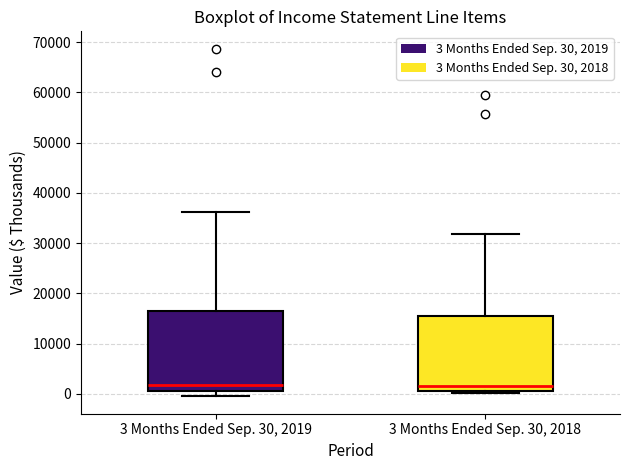

Reading left to right, read every box against the y-axis: the position of its median line, the range the box covers, and the ends of its whiskers. The values are not printed on the chart, so give them approximately, as read against the axis.

3 Months Ended Sep. 30, 2019: median 2000, box 1000 to 17000, whiskers 0 to 36000
3 Months Ended Sep. 30, 2018: median 1000 (just above the box's lower edge), box 1000 to 16000, whiskers 0 to 32000